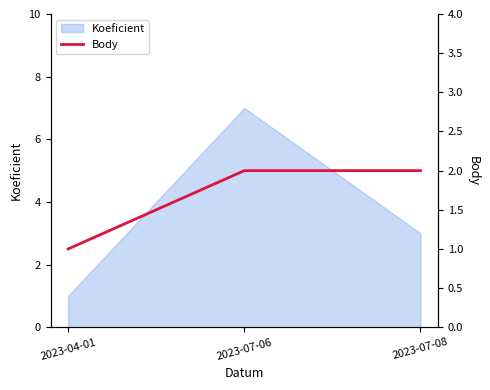

Which category has the lowest value in the Koeficient series?

2023-04-01